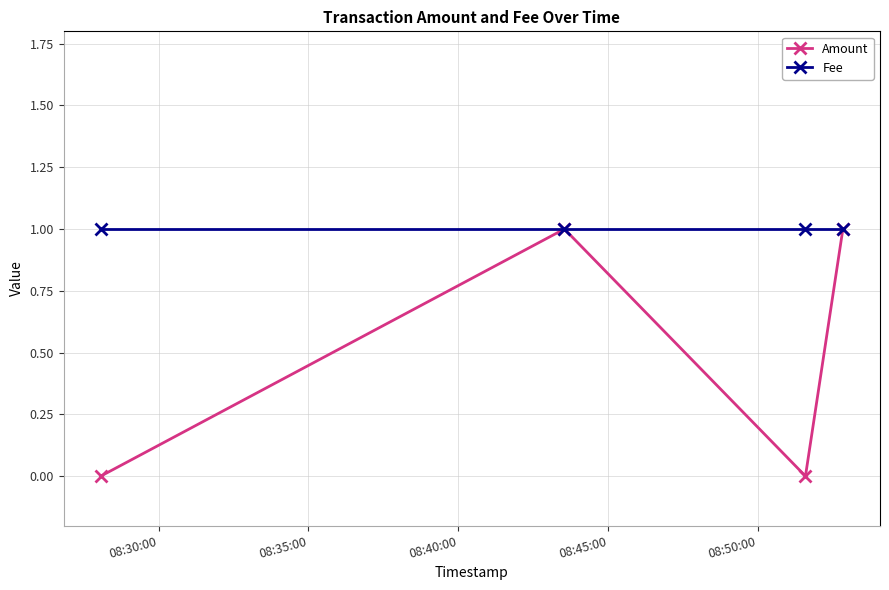

What is the value of the Amount point at the 4th from the left?

1